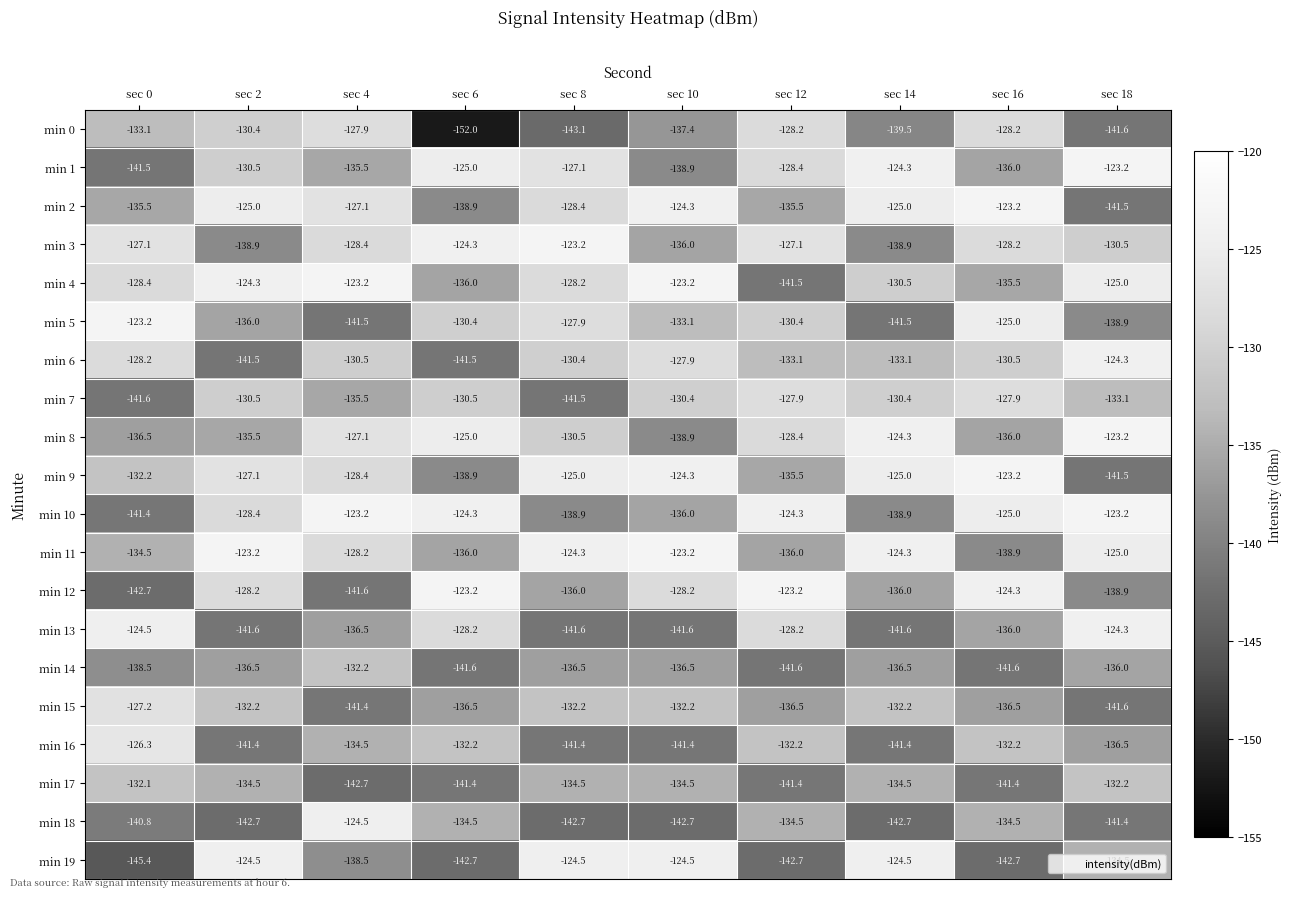

The value of min 2 at sec 4 is -87.7. True or false?

False